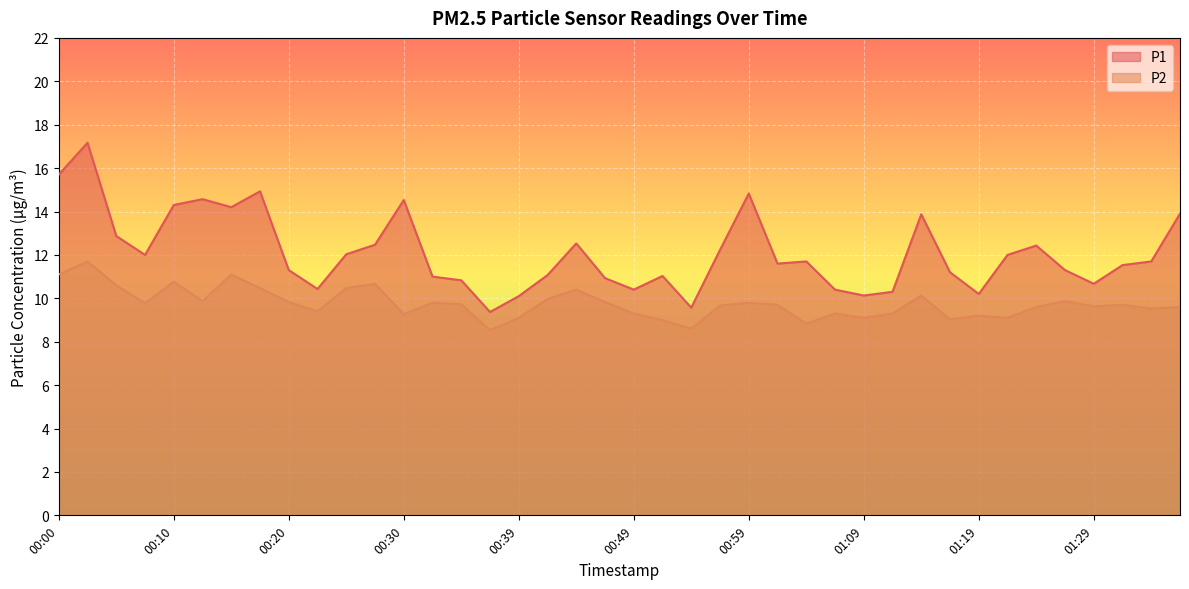

How many data points in P1 are less than 11?

12